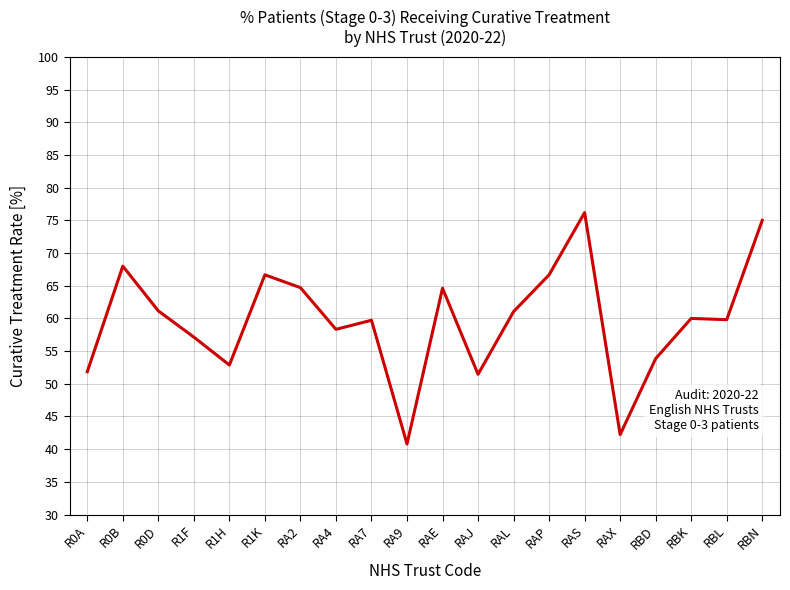

True or false: the data shows 26.8 at R0B.

False